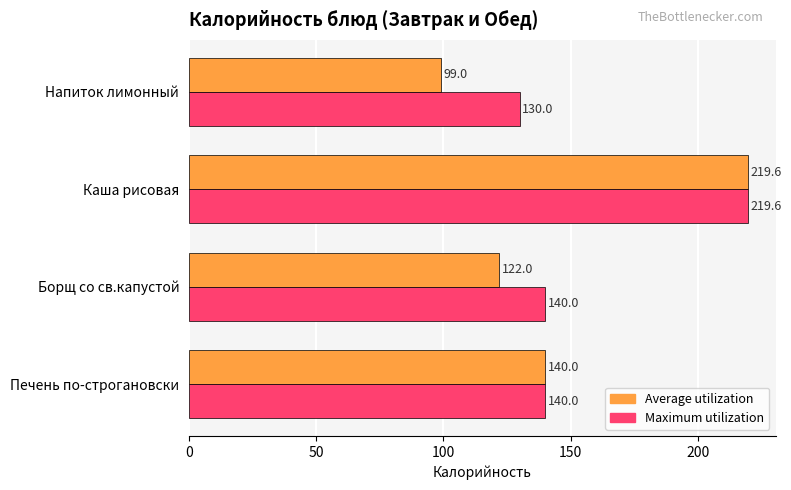

How many values in the Average utilization series are below 140?

2